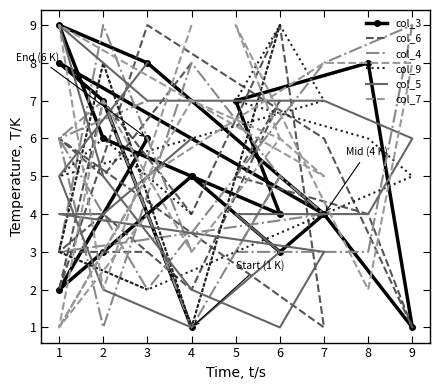

At 7, list the series in order from largest to smallest.

col_9, col_7, col_3, col_4, col_5, col_6